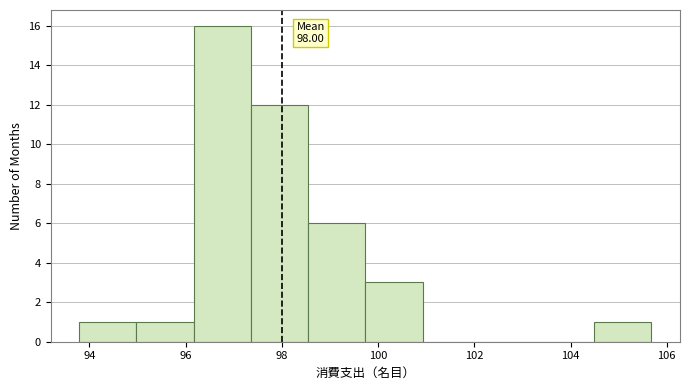

Over which range of the x-axis is the bar tallest?

96.2 to 97.4